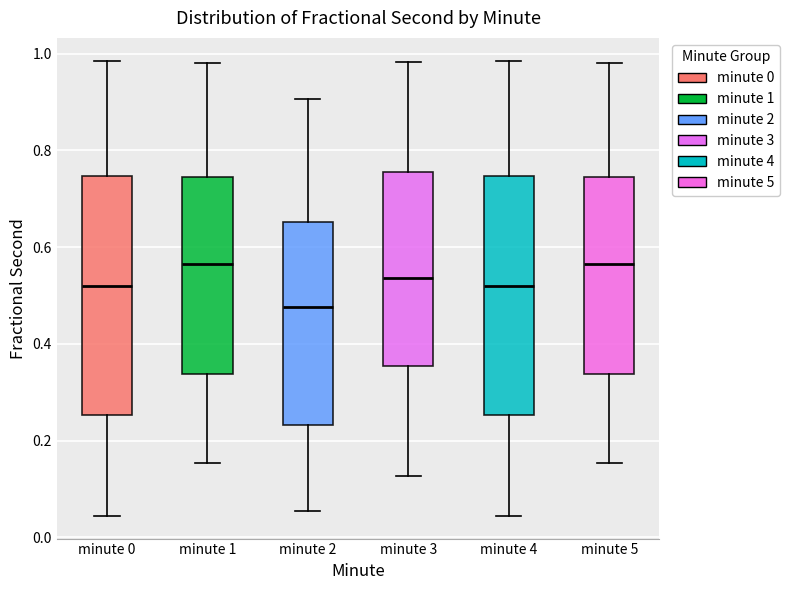

Where is the upper edge of the box for minute 1 on the y-axis? The values are not printed on the chart, so give them approximately, as read against the axis.

0.74